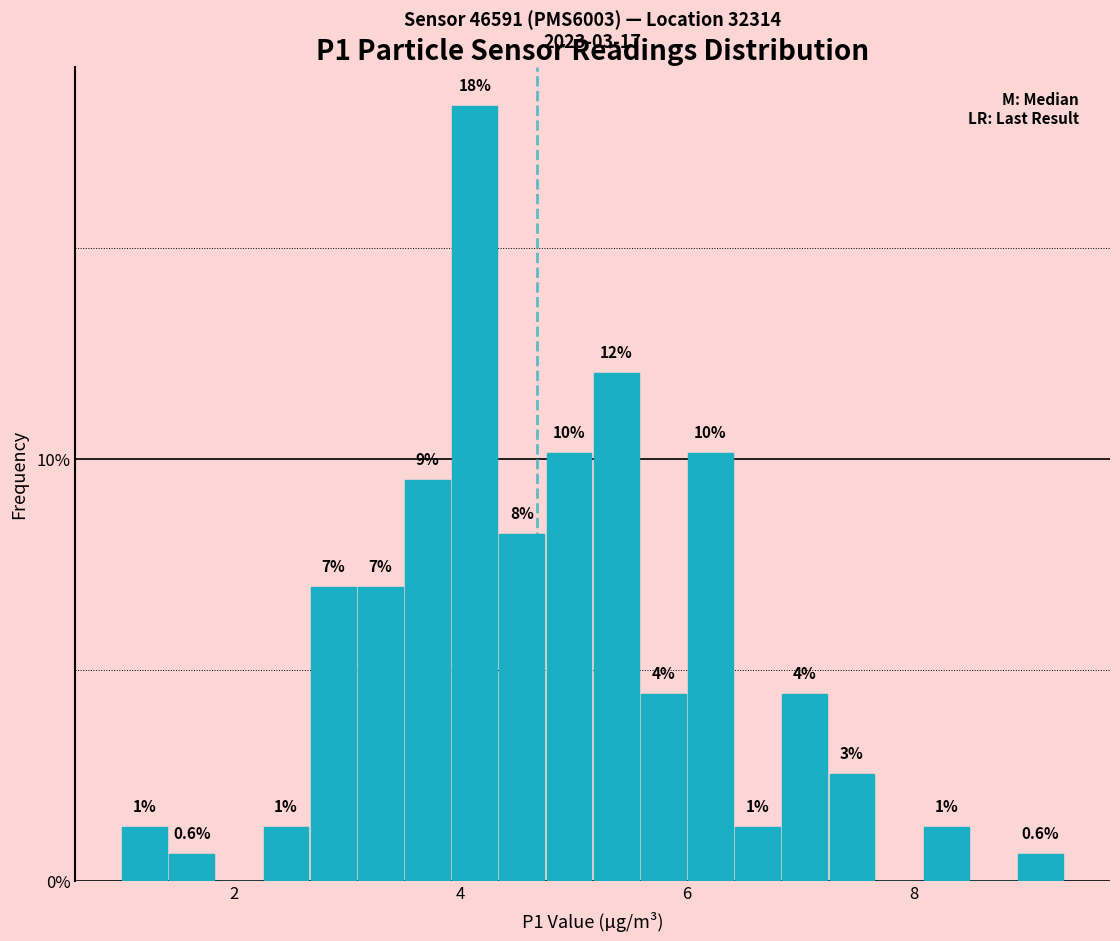

Read against the x-axis, roughly where is the centre of the tallest bar?

4.2